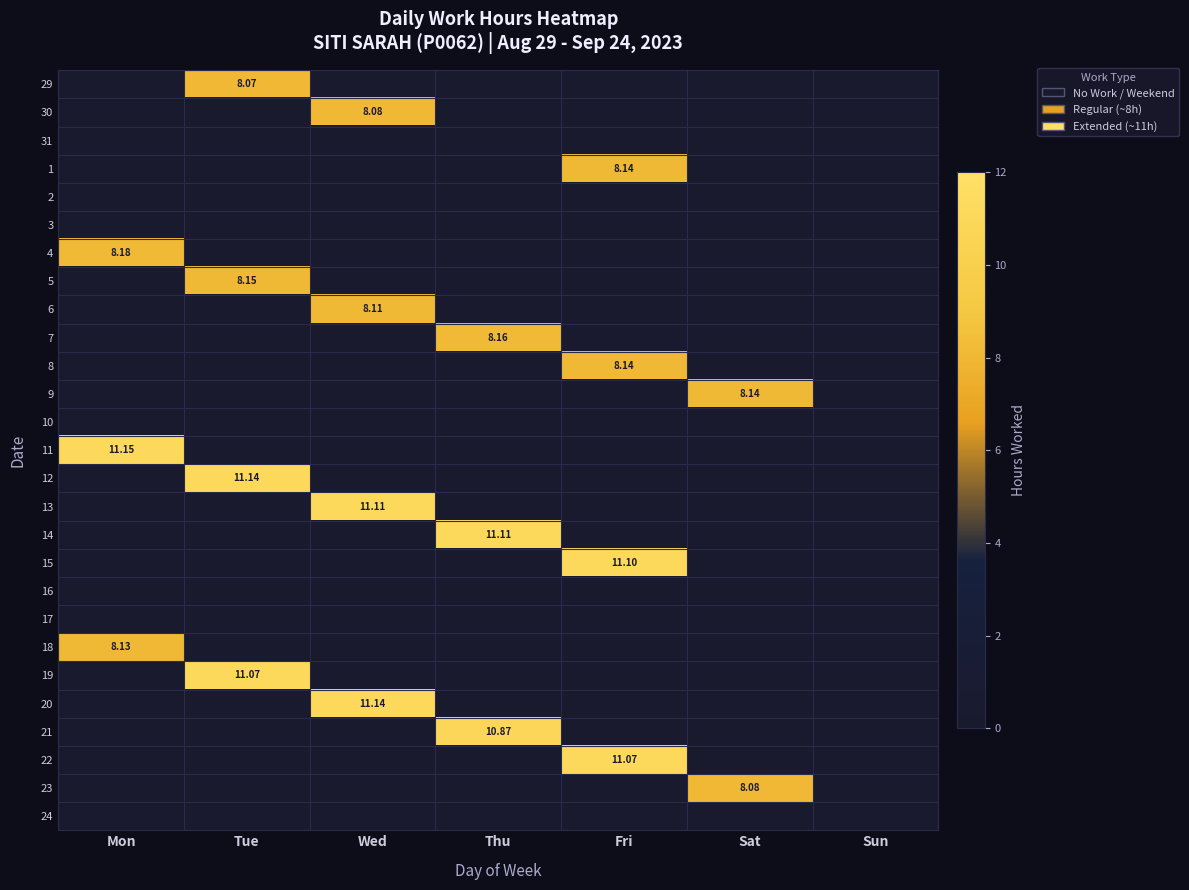

List the series in order of their peak value, highest first.

11, 12, 20, 13, 14, 15, 19, 22, 21, 4, 7, 5, 1, 8, 9, 18, 6, 30, 23, 29, 31, 2, 3, 10, 16, 17, 24